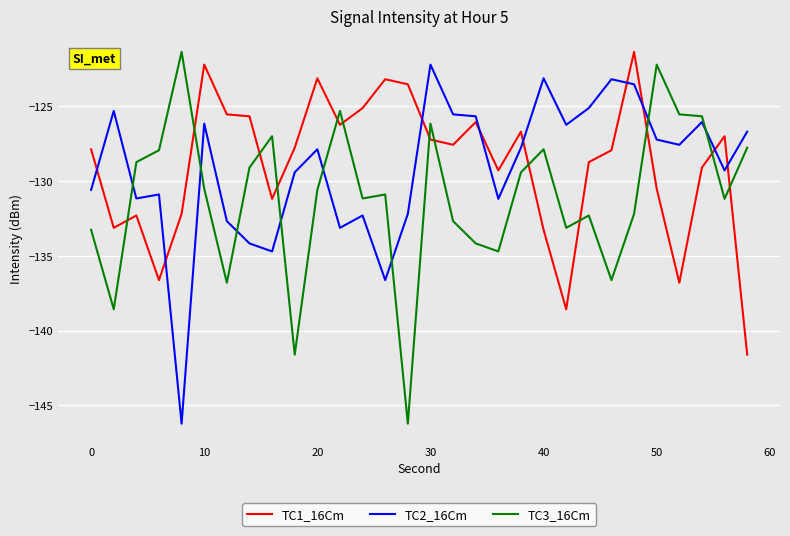

What is the difference between the maximum and minimum values in the TC2_16Cm series?

24.0